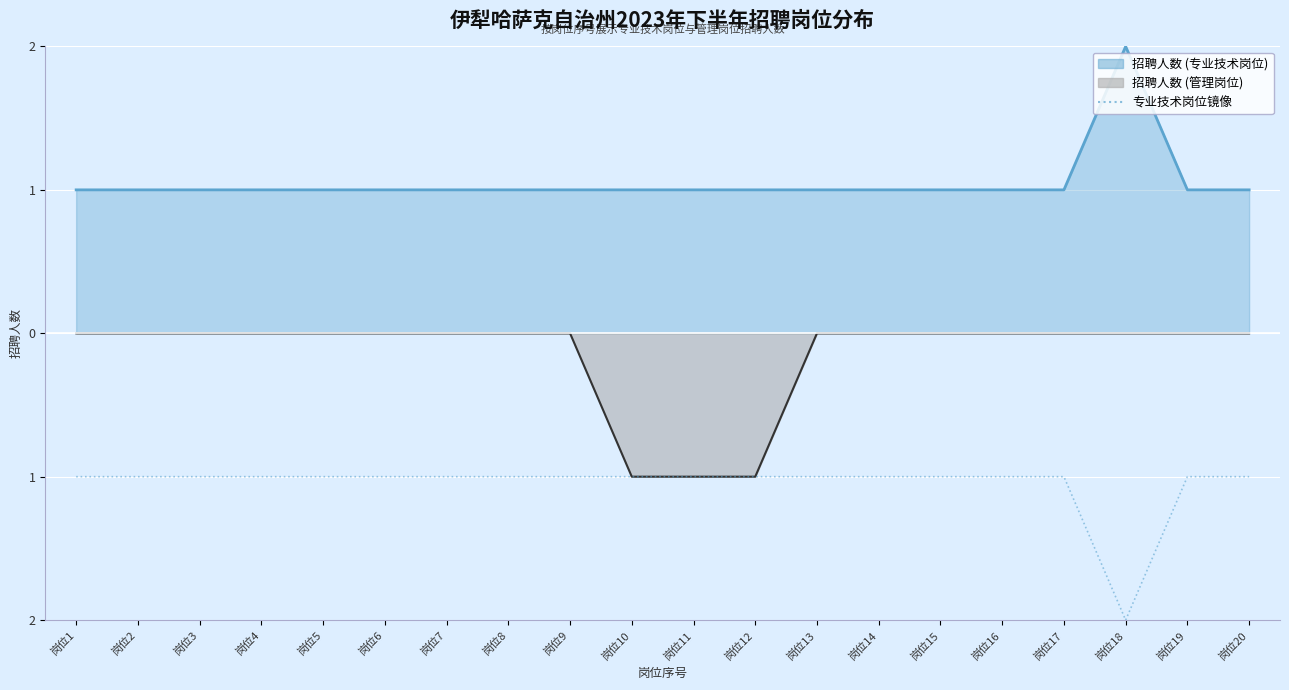

What is the difference between the maximum and minimum values?

1